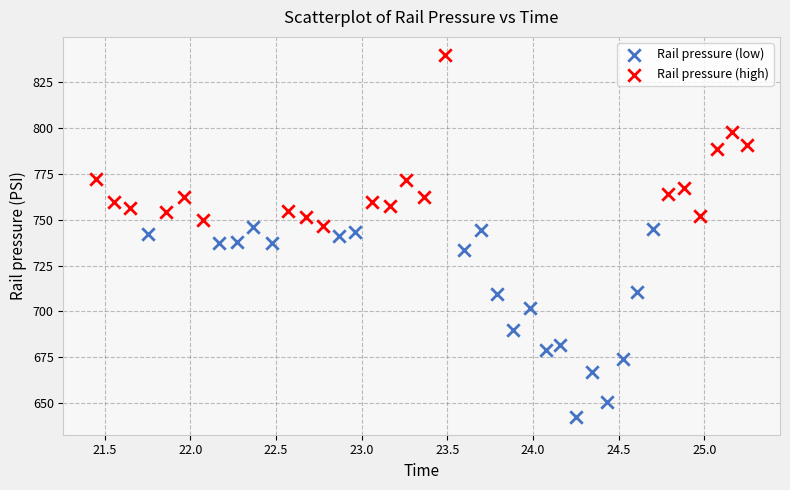

Which series reaches the minimum Y coordinate?

Rail pressure (low)